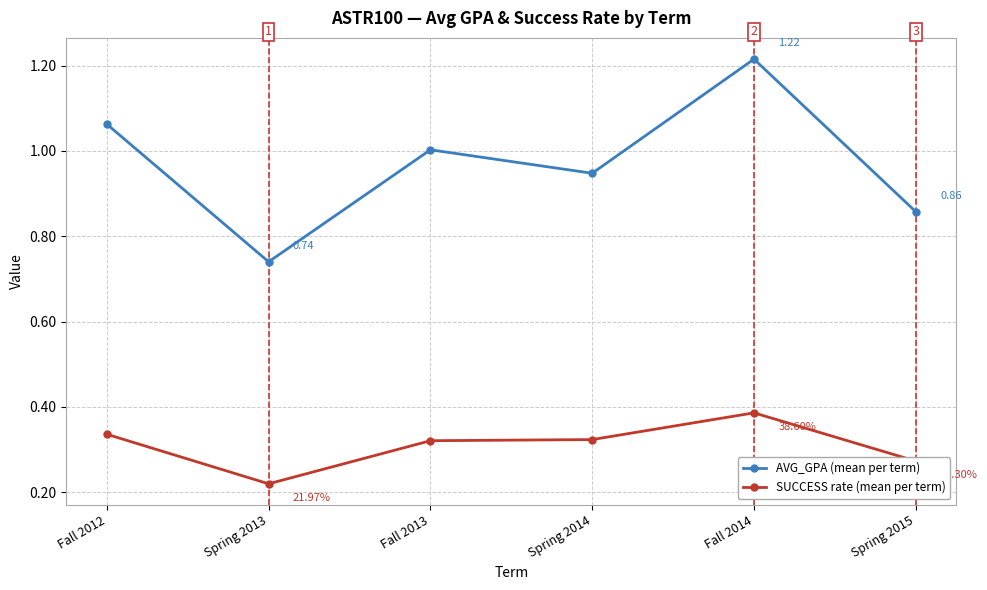

List the series in order of their overall mean, highest first.

AVG_GPA (mean per term), SUCCESS rate (mean per term)